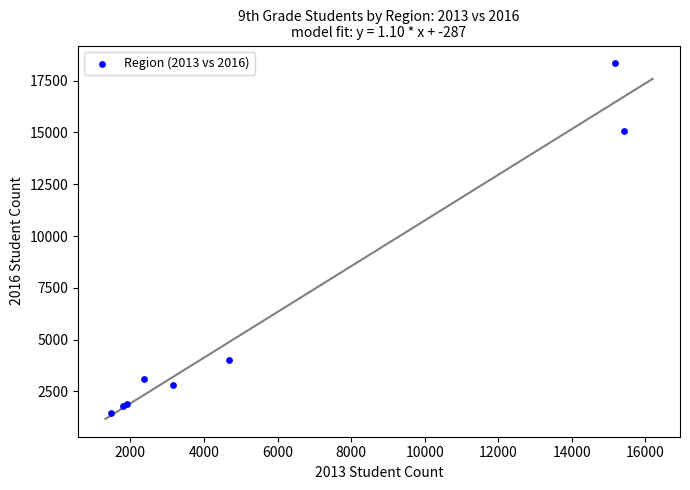

What Y value in the scatter plot is closest to 9884?

15076